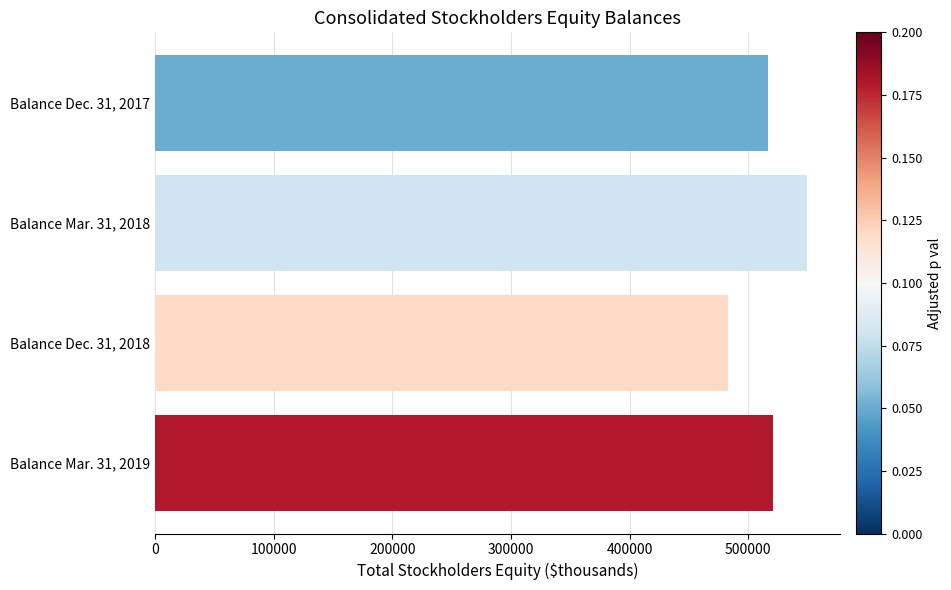

Is it true that the value at Balance Mar. 31, 2018 is 549558?

True